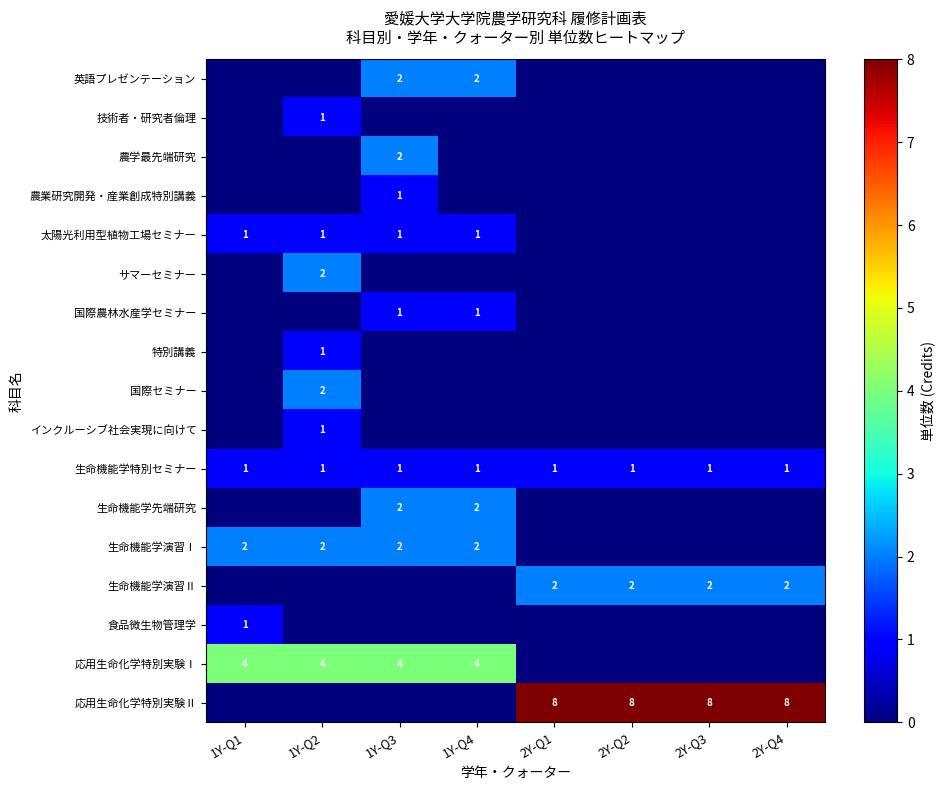

At which category does the chart reach its minimum across all series?

1Y-Q1